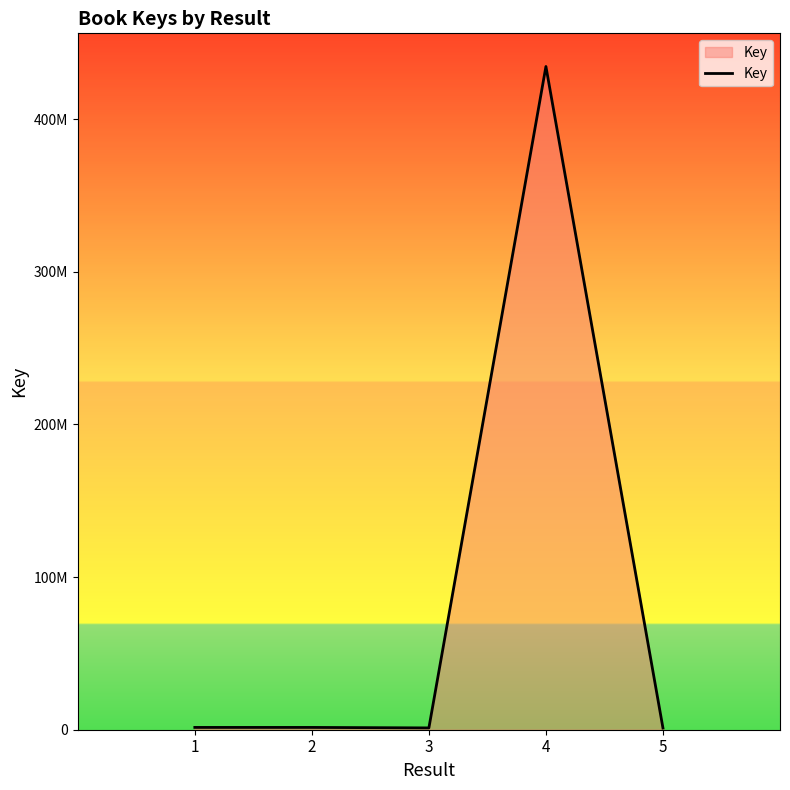

Is this an area chart (filled region under the line)?

Yes